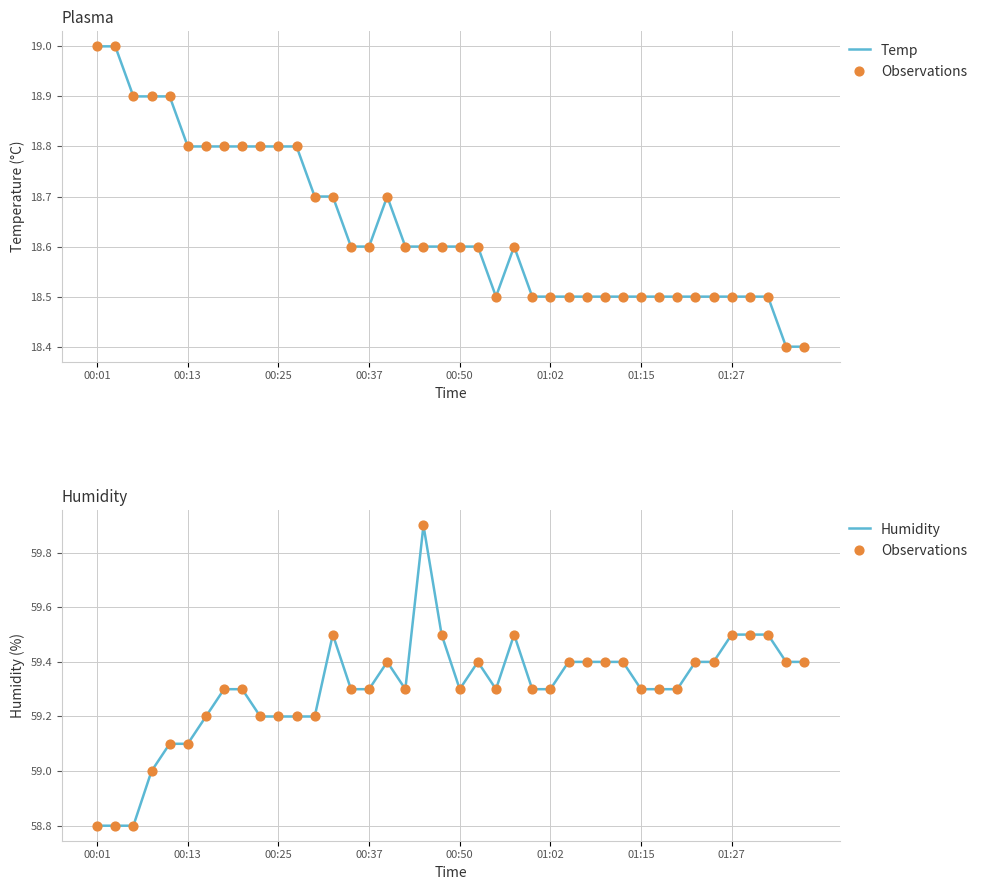

At which category is the sum across all series the highest?

18